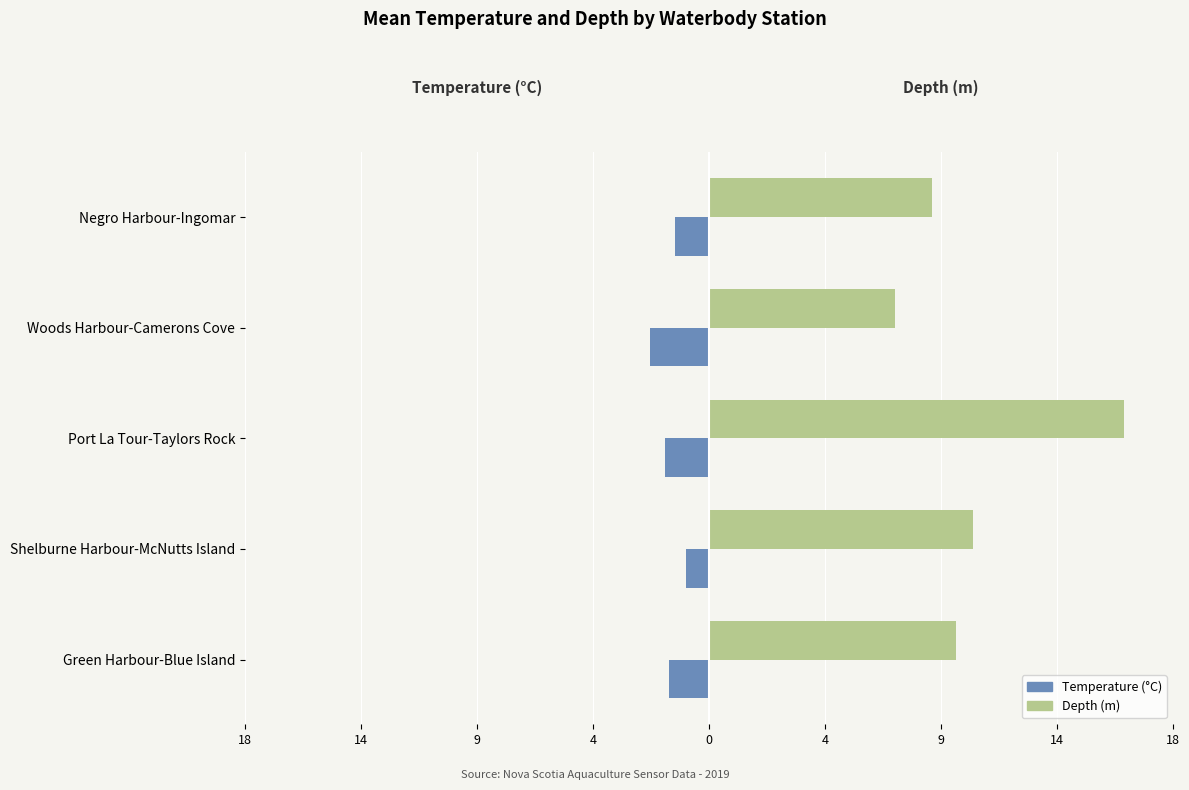

What are all the series names shown in the legend?

Temperature (°C), Depth (m)